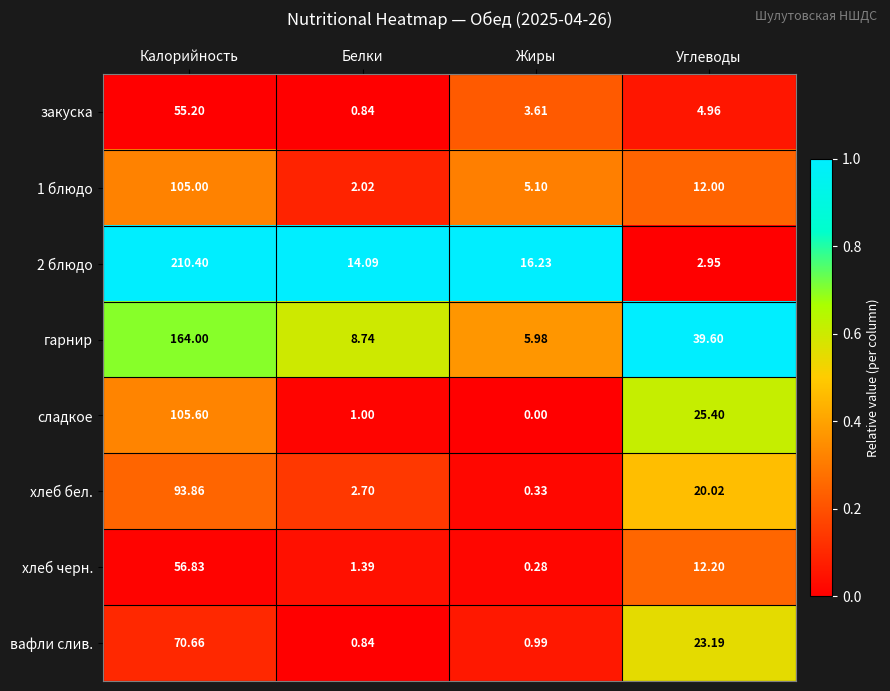

Where does the закуска series first go above 4?

Калорийность